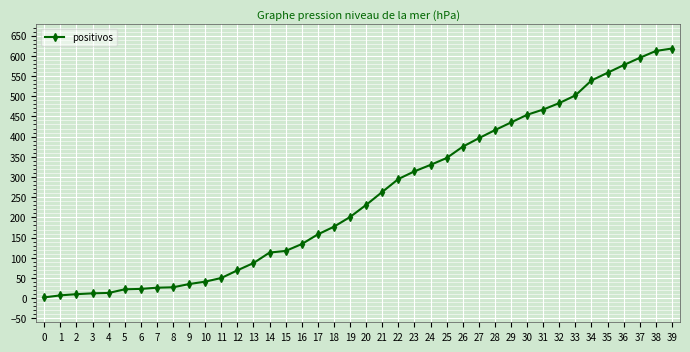

What is the average value?

253